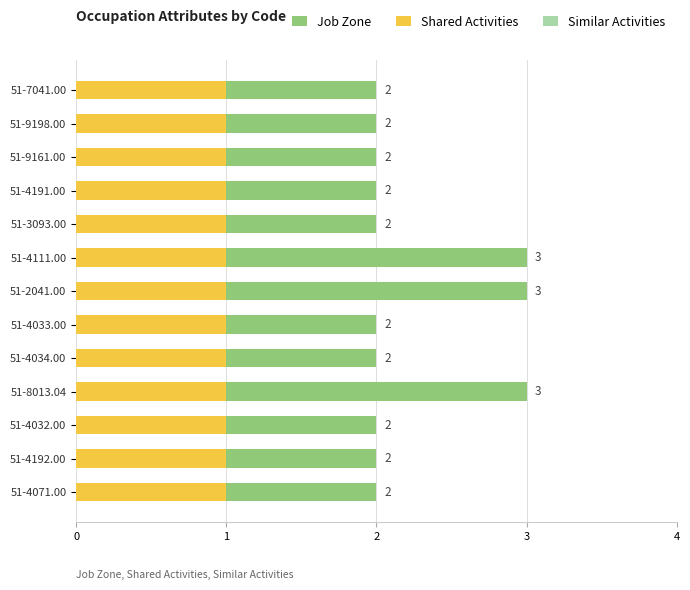

What is the minimum value for Job Zone?

2.0